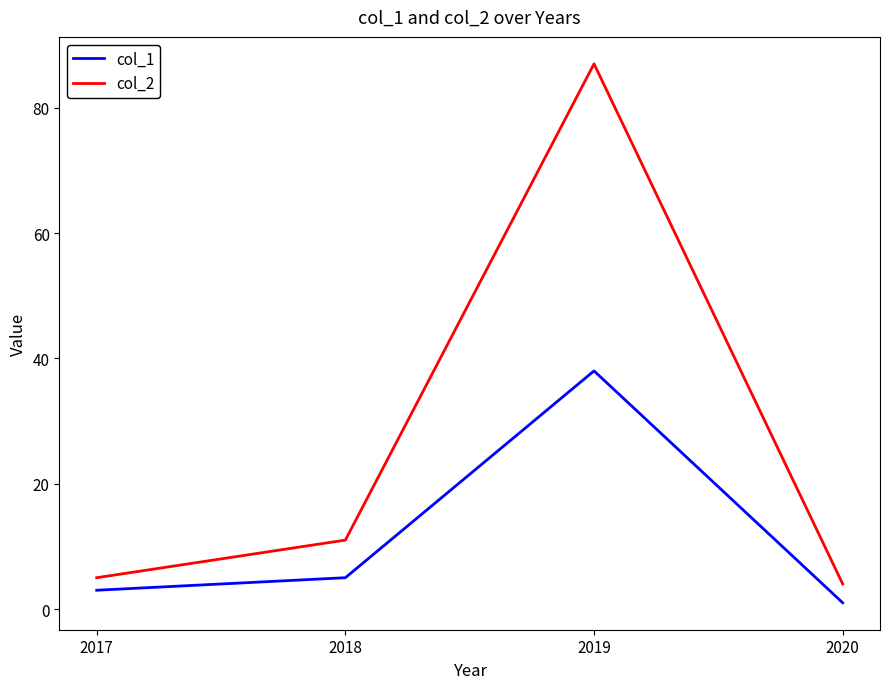

What is the smallest value displayed?

1